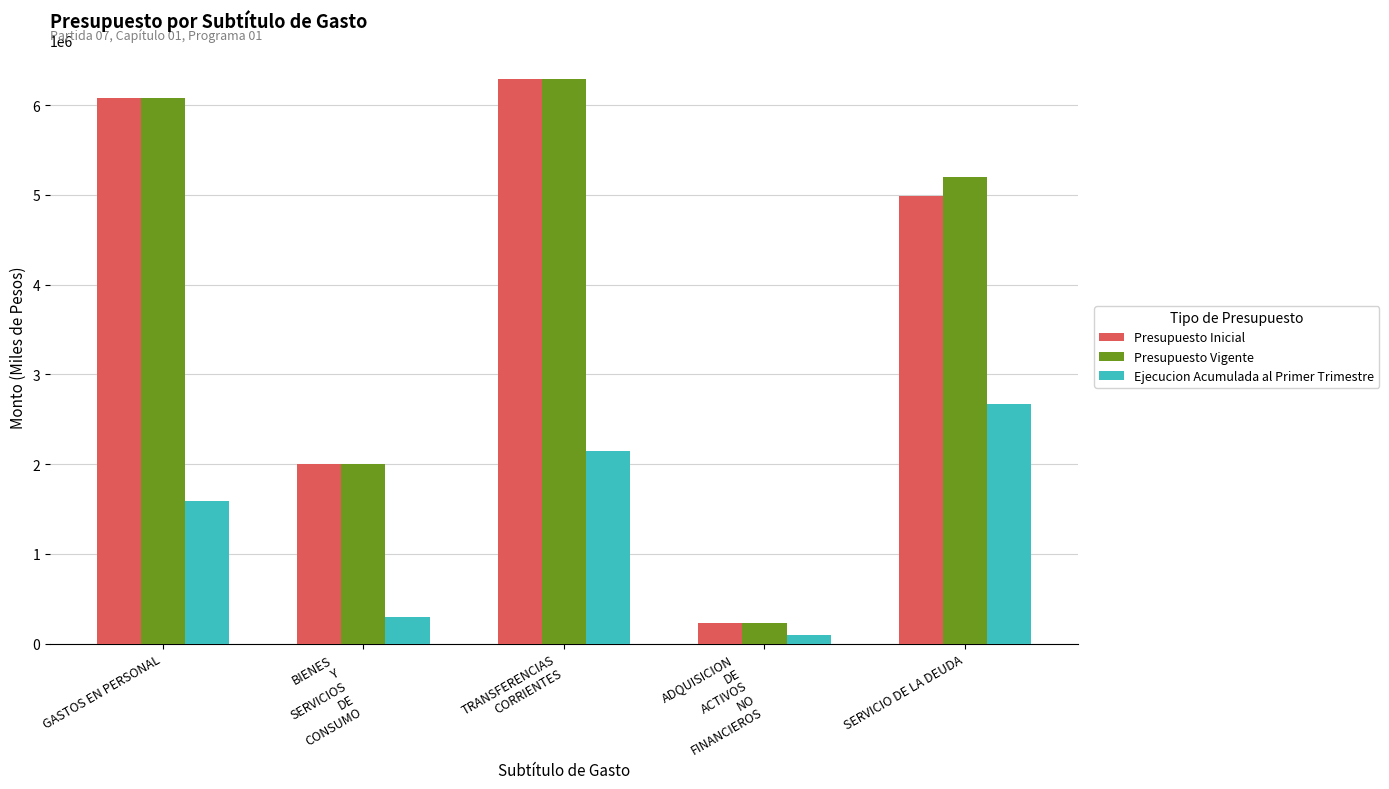

What is the difference between the highest and lowest values at GASTOS EN PERSONAL?

4481481